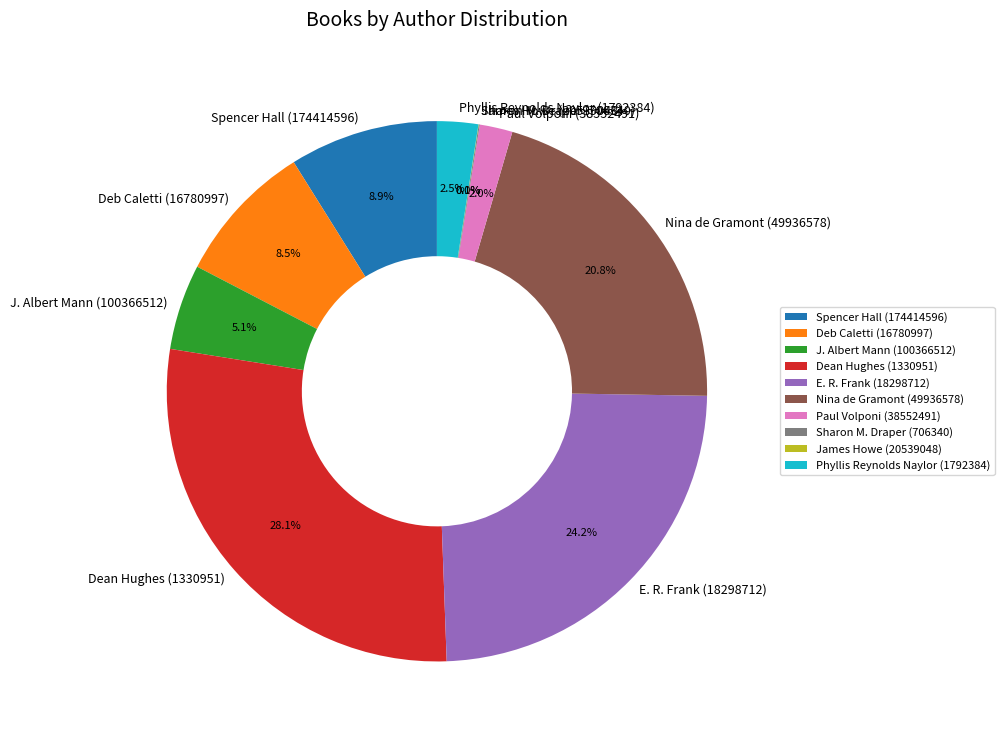

What percentage is the J. Albert Mann (100366512) slice, to the nearest percent?

5%